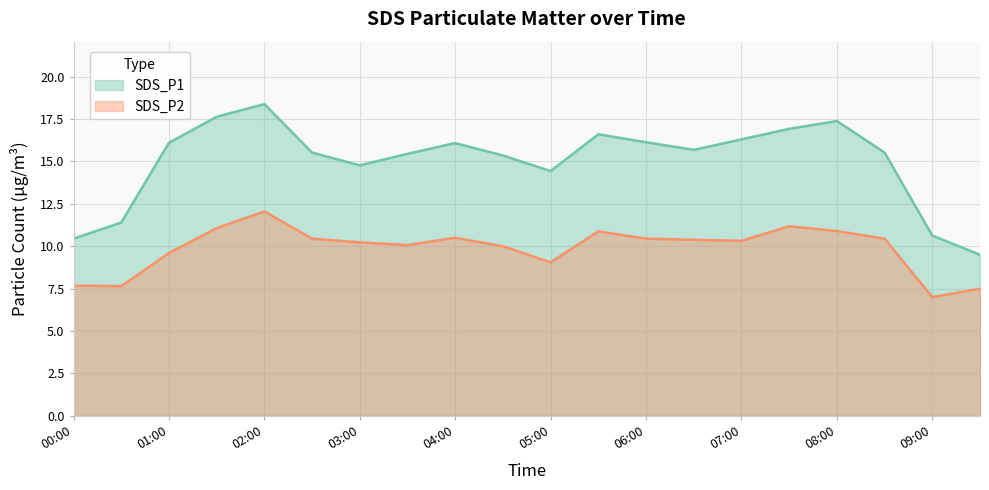

What is the maximum value for SDS_P2?

12.1